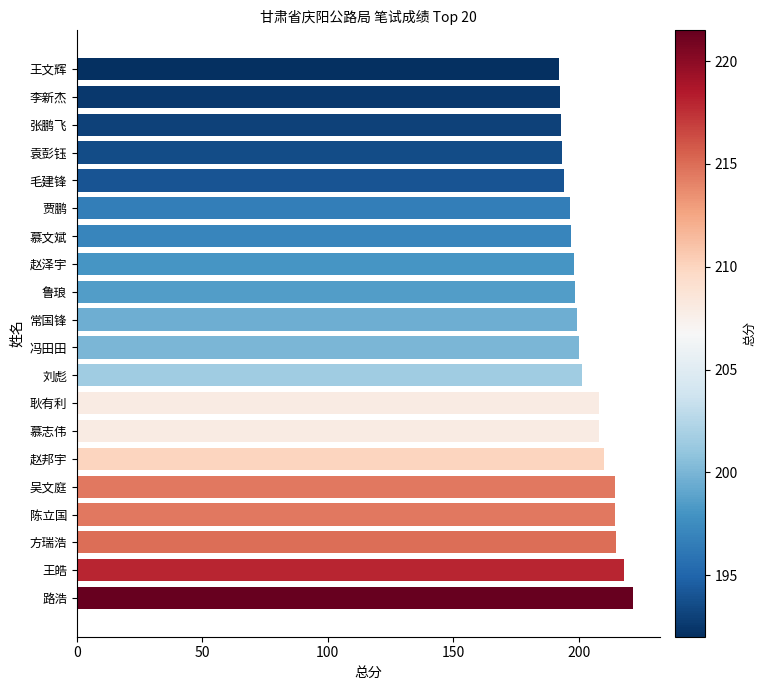

What is the approximate value at 方瑞浩?

215.0